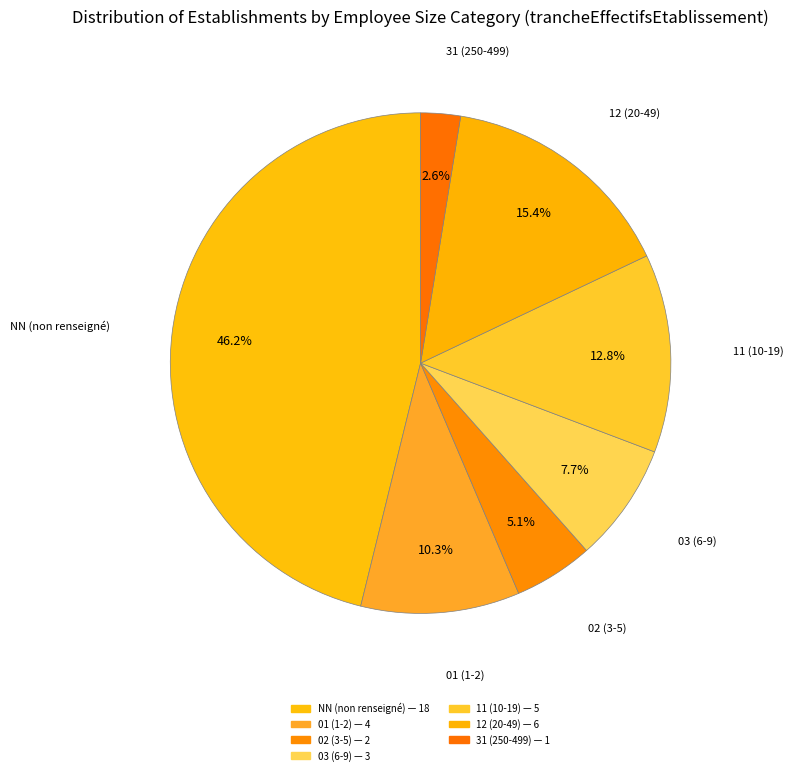

To the nearest percent, what portion does 11 represent?

13%